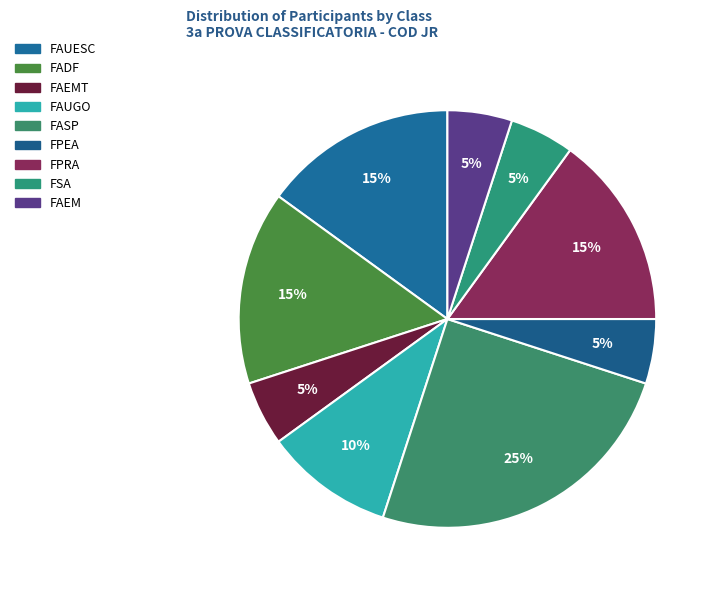

Is there any slice that represents more than half of the pie?

No